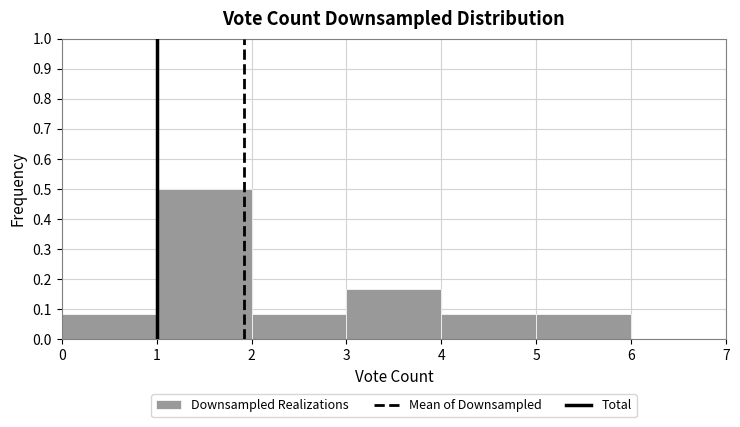

Which range on the x-axis has the tallest bar?

1 to 2